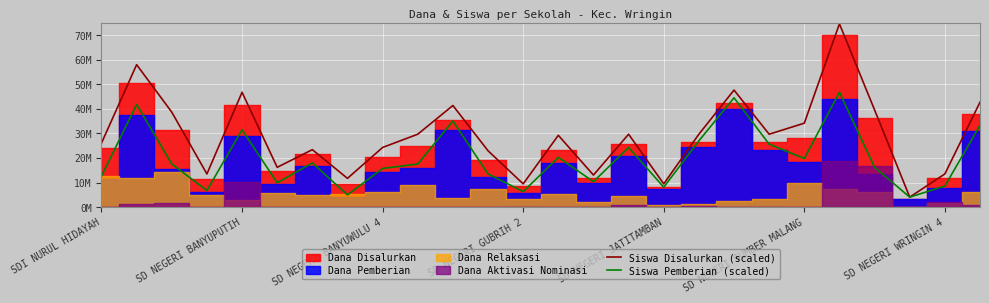

What is the average value of the Siswa Pemberian (scaled) series?

20007692